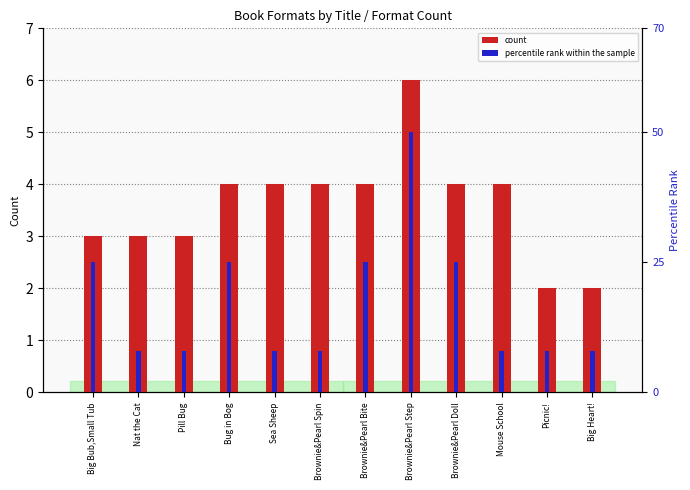

True or false: percentile rank within the sample has a value of 8 at Mouse School.

True